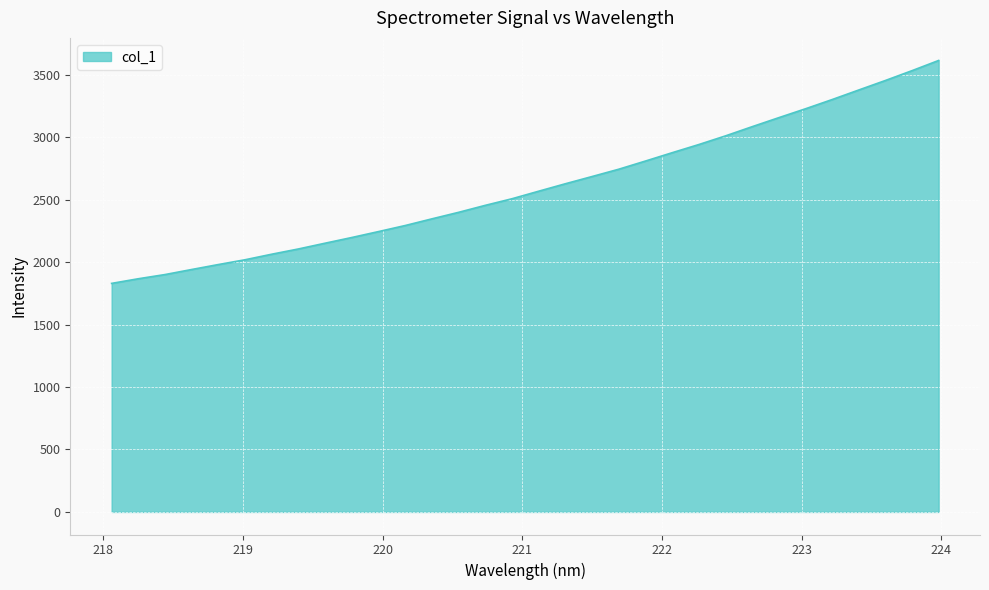

What is the difference between the maximum and minimum values?

1785.0